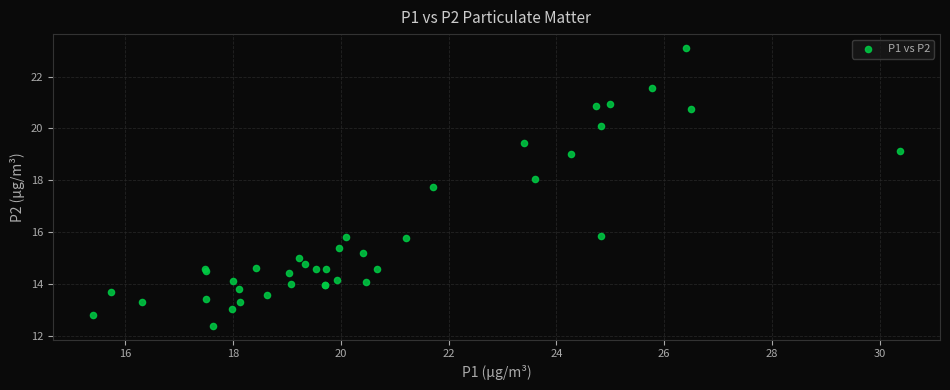

What Y value in the scatter plot is closest to 17?

17.7